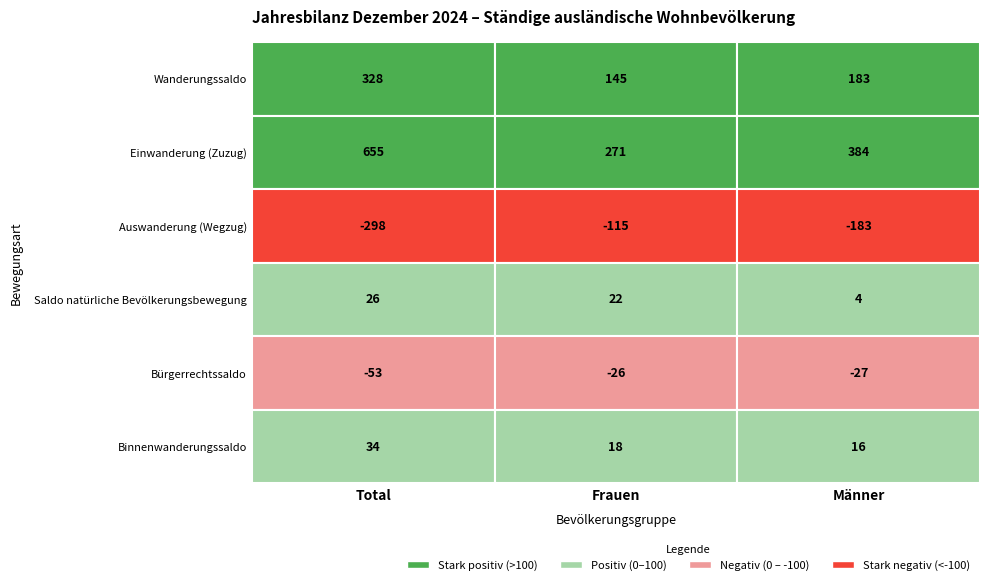

At which category does the chart reach its peak across all series?

Total